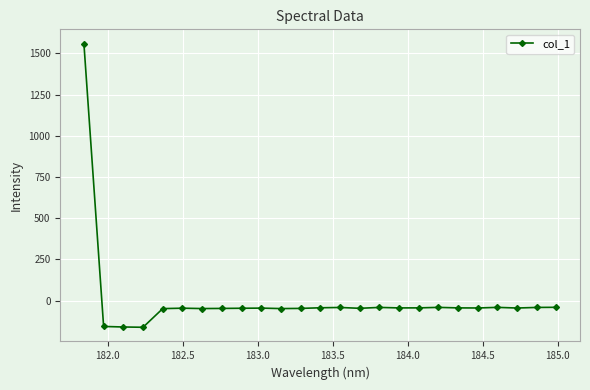

What is the sum of all values?

155.0